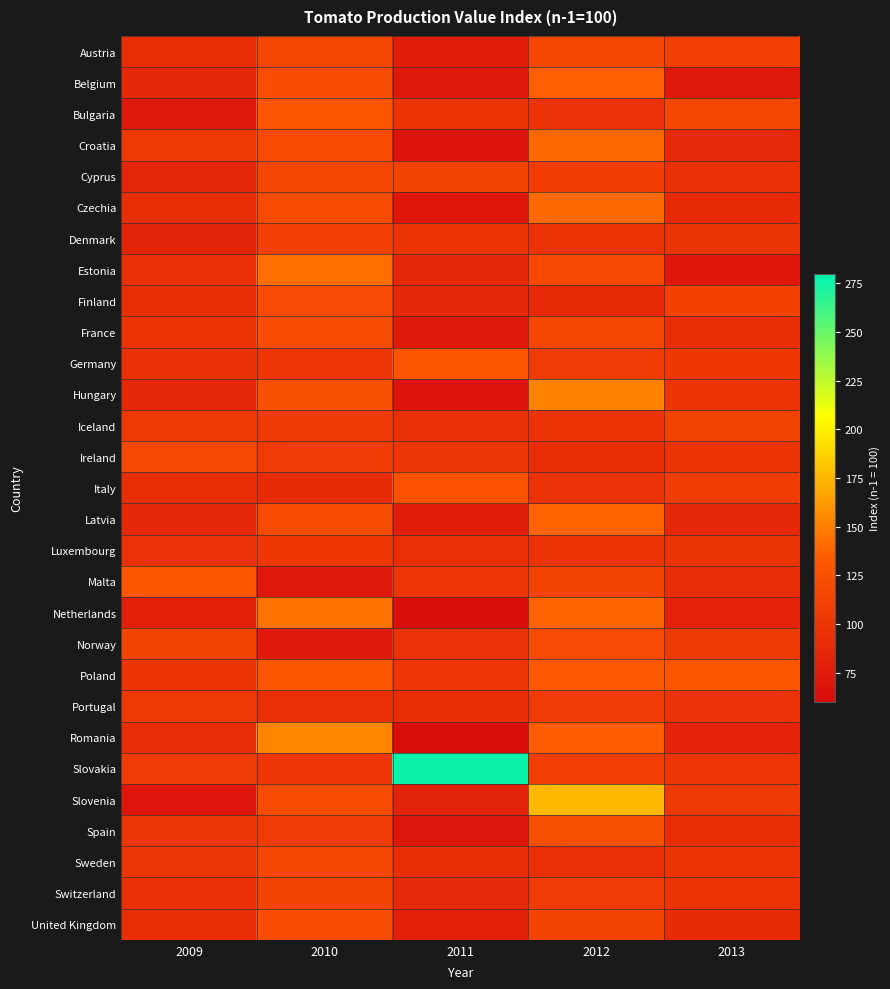

Rank the series by their maximum value, from lowest to highest.

Luxembourg, Portugal, Denmark, Iceland, Switzerland, Cyprus, Austria, Sweden, Ireland, Norway, Finland, France, United Kingdom, Spain, Italy, Bulgaria, Germany, Malta, Poland, Belgium, Latvia, Czechia, Croatia, Estonia, Netherlands, Hungary, Romania, Slovenia, Slovakia